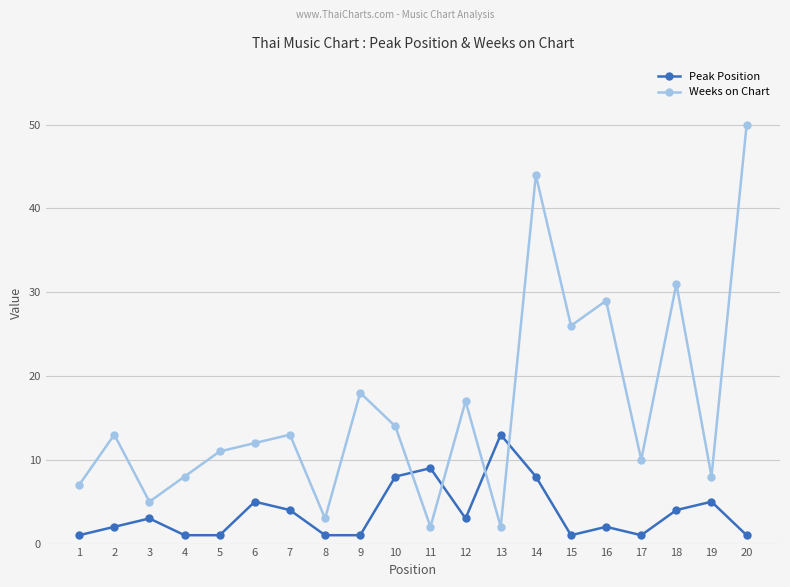

Reading left to right, list all the values displayed in this chart.

Peak Position: 1	2	3	1	1	5	4	1	1	8	9	3	13	8	1	2	1	4	5	1
Weeks on Chart: 7	13	5	8	11	12	13	3	18	14	2	17	2	44	26	29	10	31	8	50